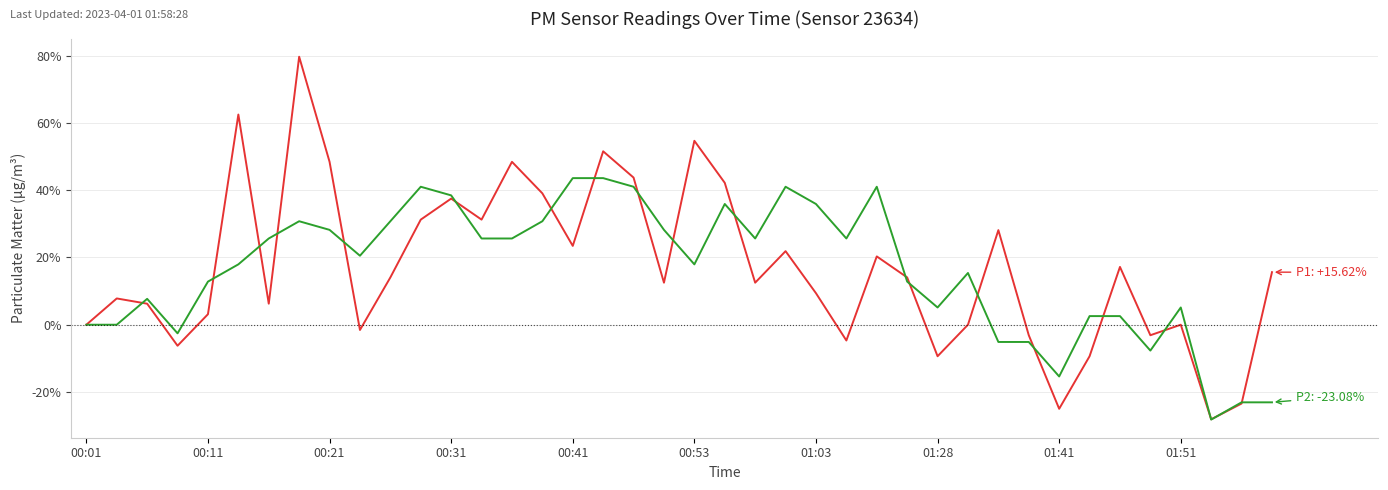

What is the smallest value displayed?

-28.2